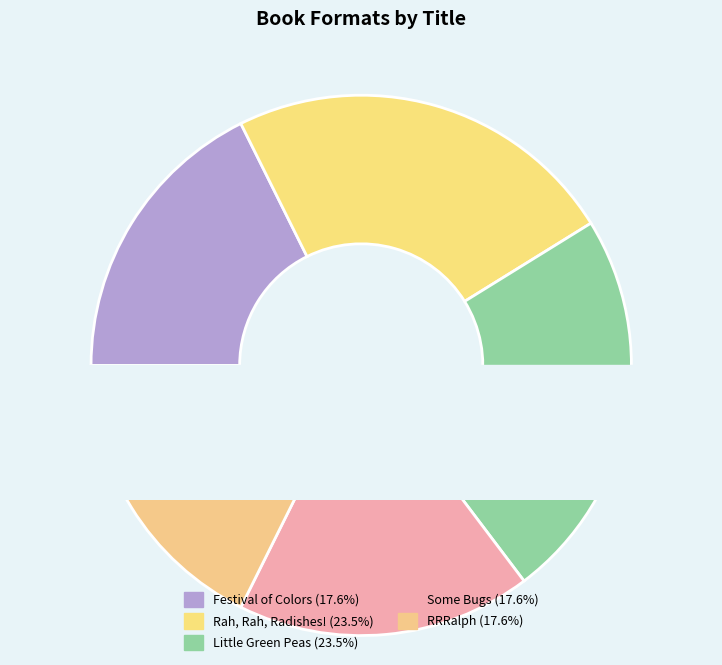

Is Some Bugs the majority of the pie?

No